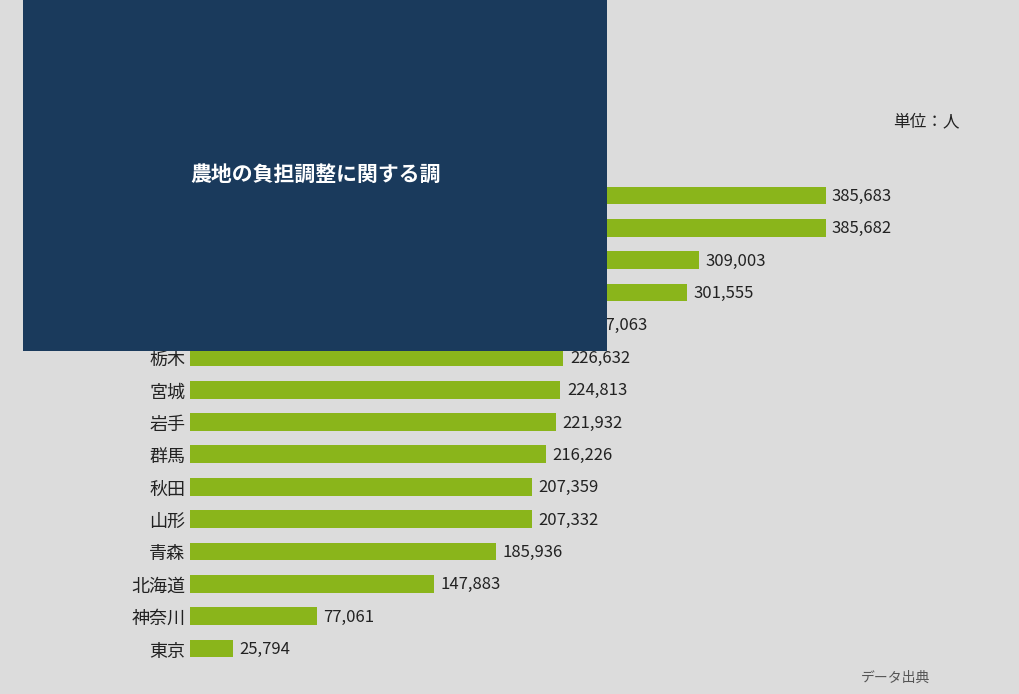

Does the chart contain stacked bars?

No